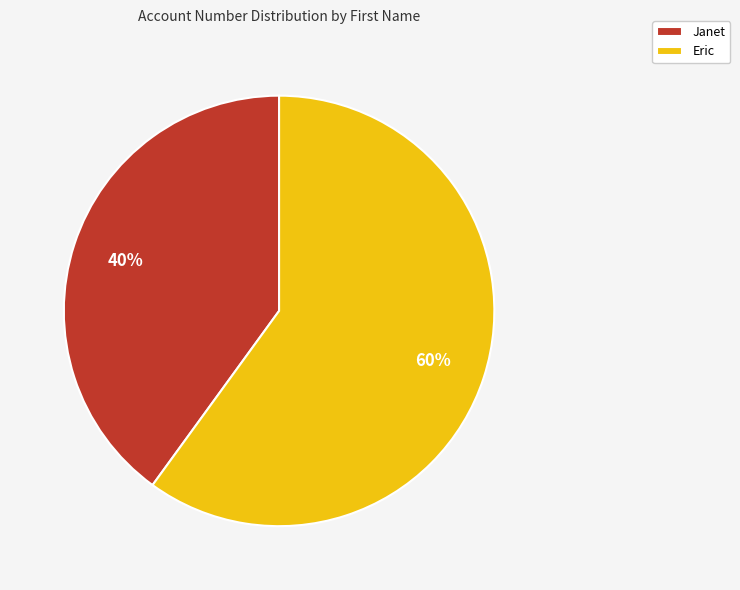

Rank the categories by value from highest to lowest.

Eric, Janet